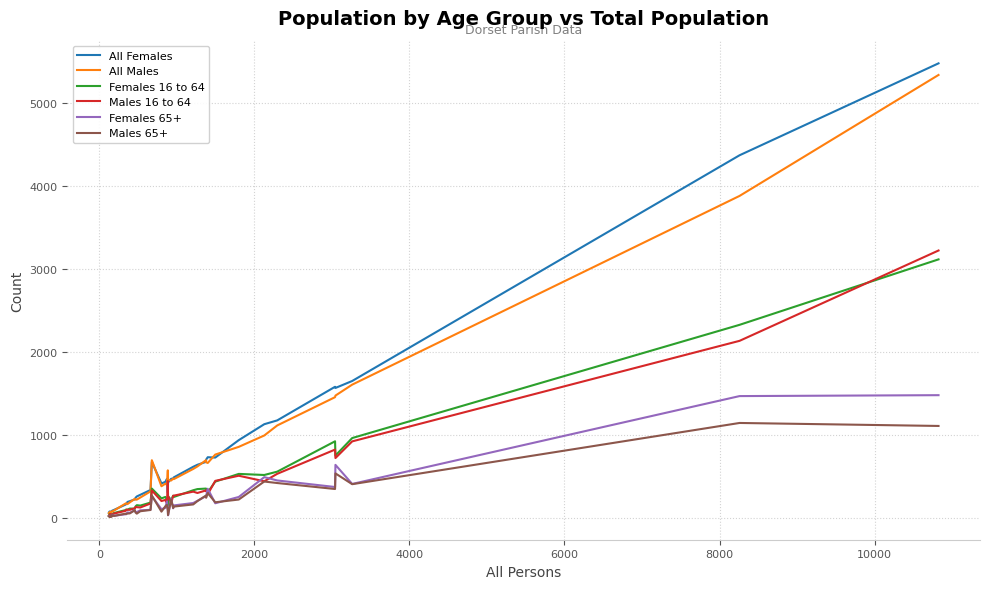

What is the difference between the second highest and second lowest values in the All Females series?

4309